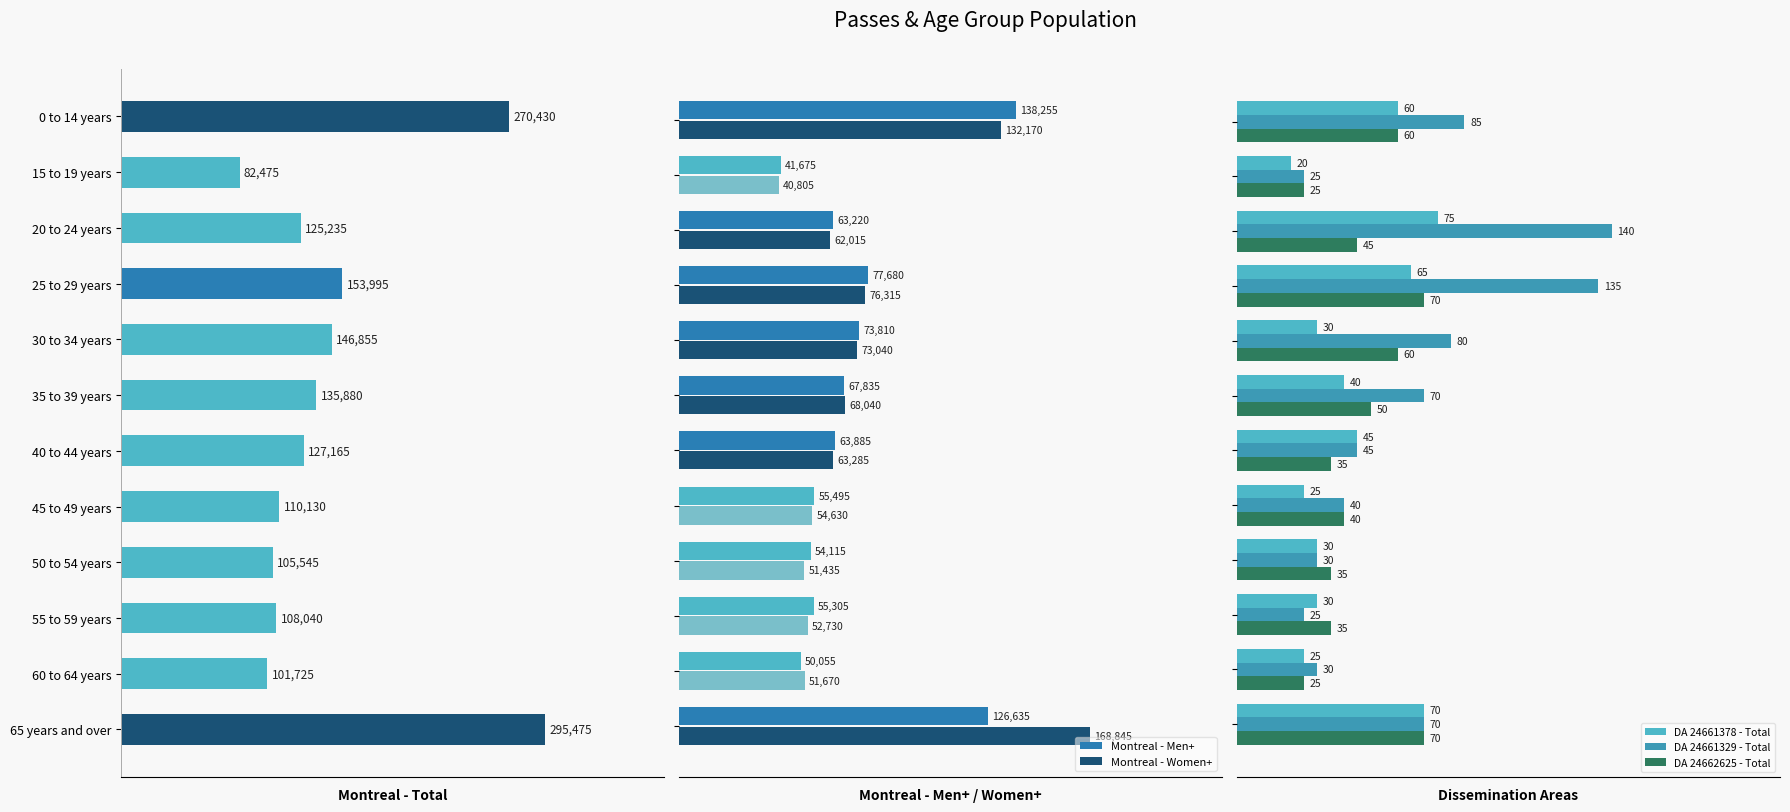

Which series has the largest range (max minus min)?

Montreal - Total